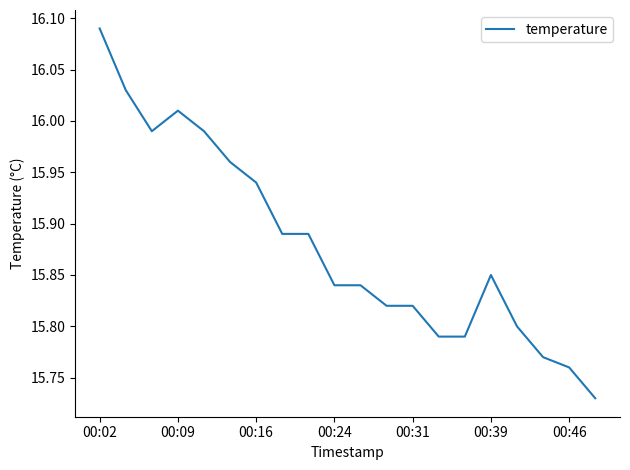

What is the difference between the maximum and minimum values?

0.4